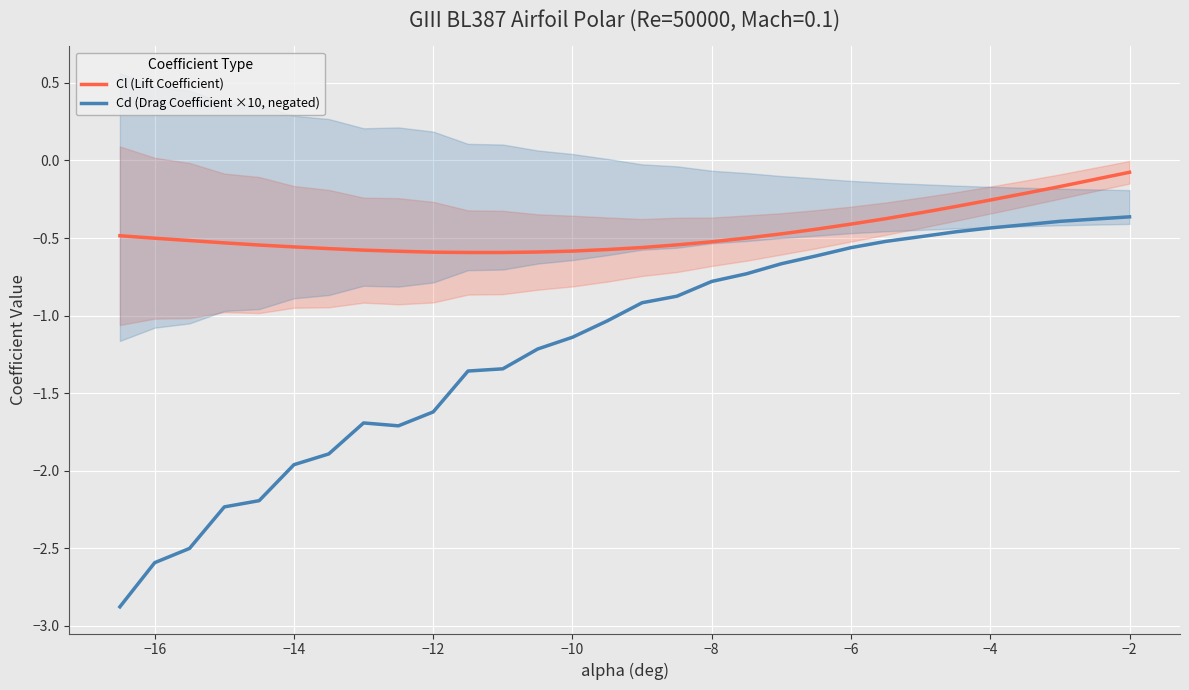

What is the average value of the Cl (Lift Coefficient) series?

-0.5